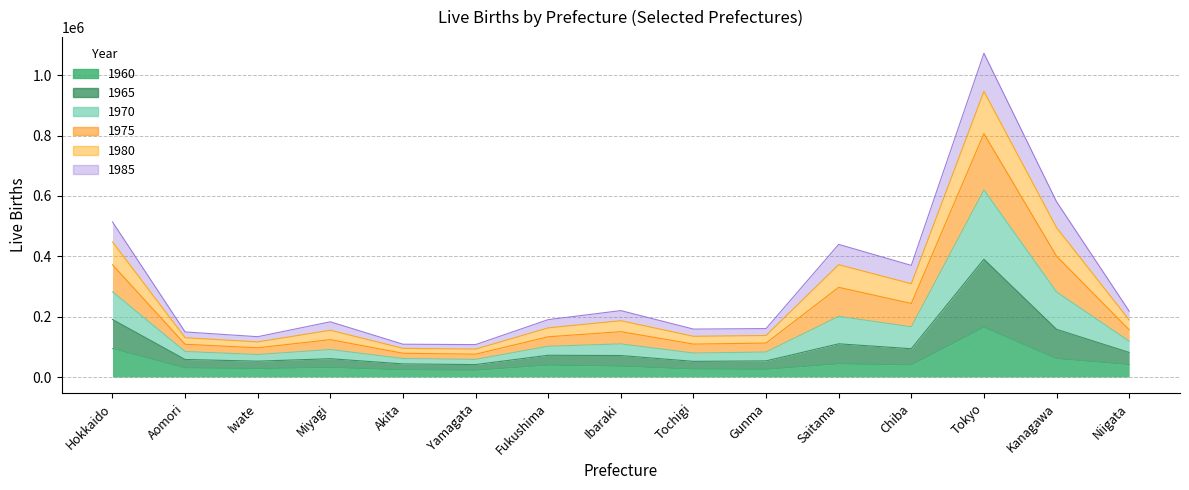

True or false: 1975 and 1960 cross at least once.

False